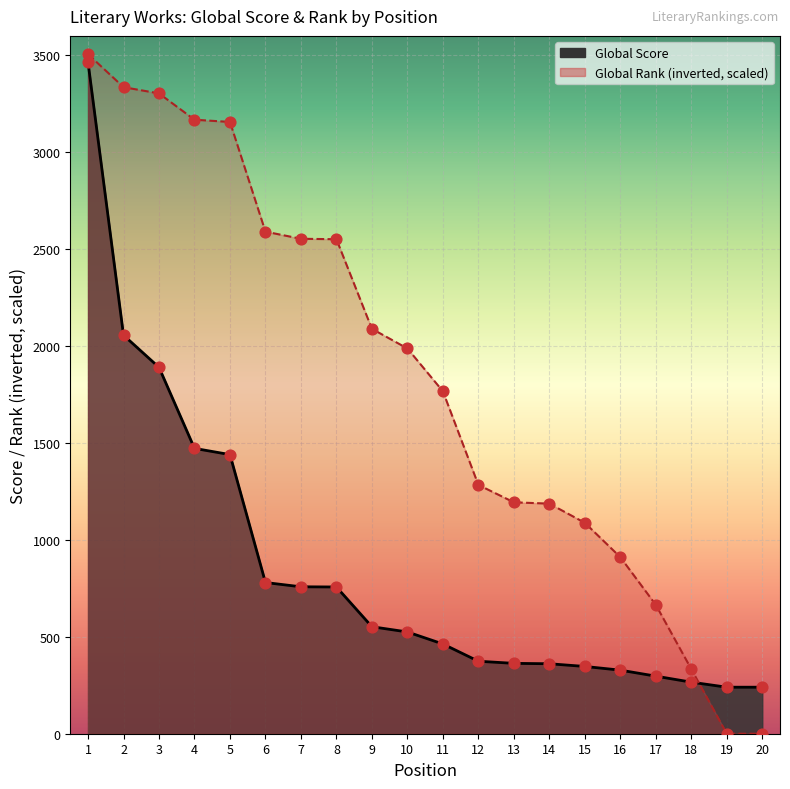

Is the value of Global Rank (scaled, inverted) at 3 greater than the value of Global Score at 9?

Yes